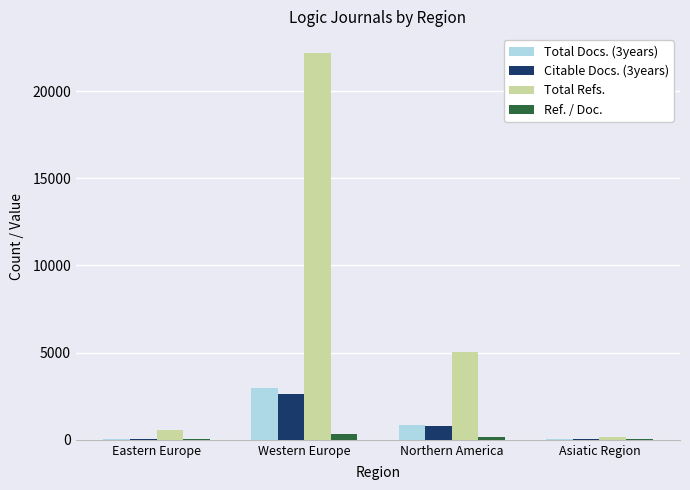

What value does the Total Docs. (3years) series have at Asiatic Region, to the nearest 50?

50